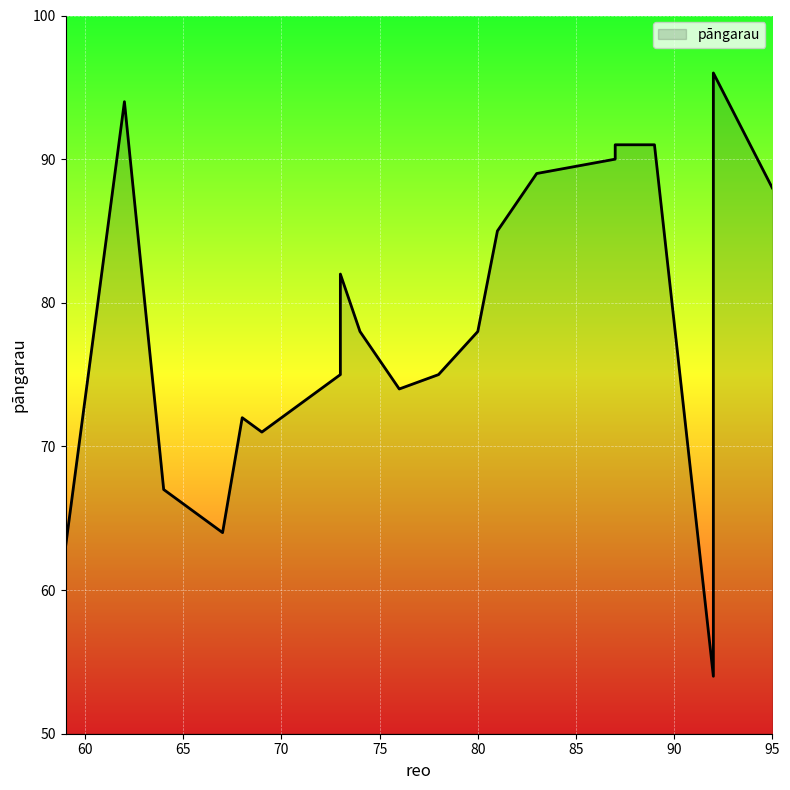

What is the greatest value displayed?

96